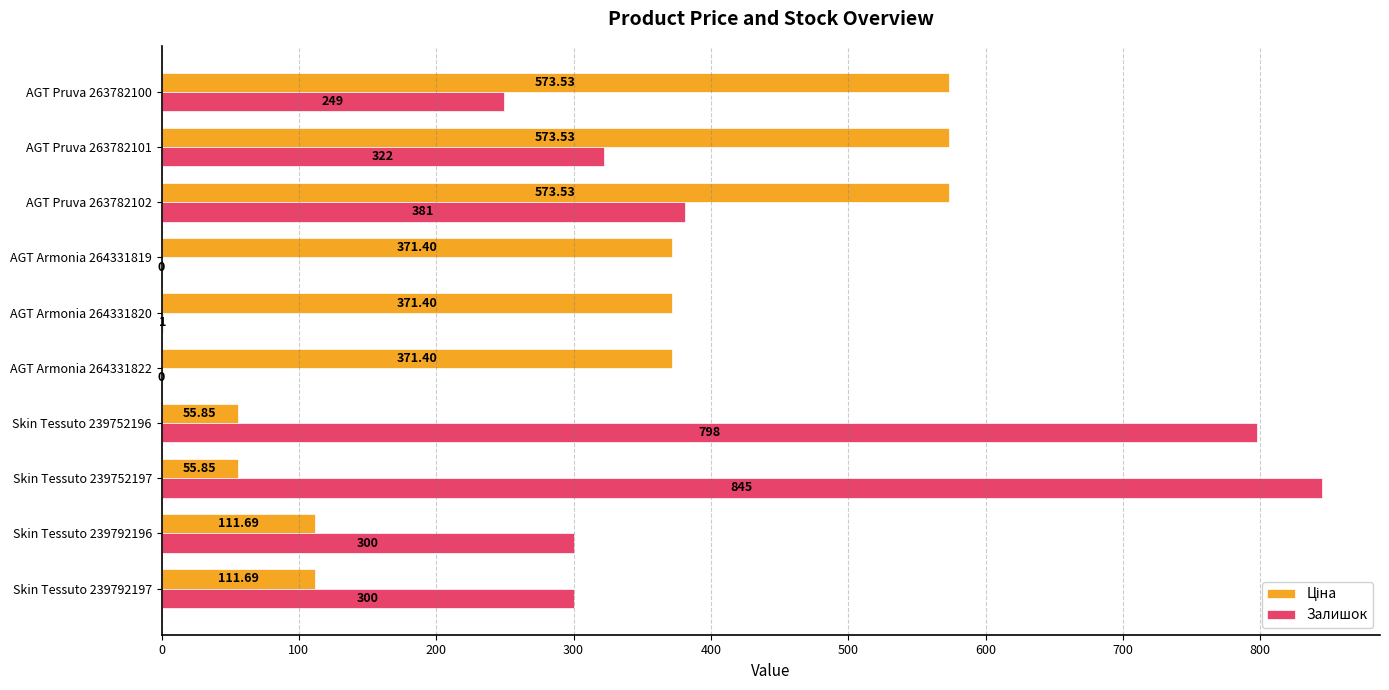

What is the sum of the Залишок values at AGT Pruva 263782101 and Skin Tessuto 239792196?

622.0